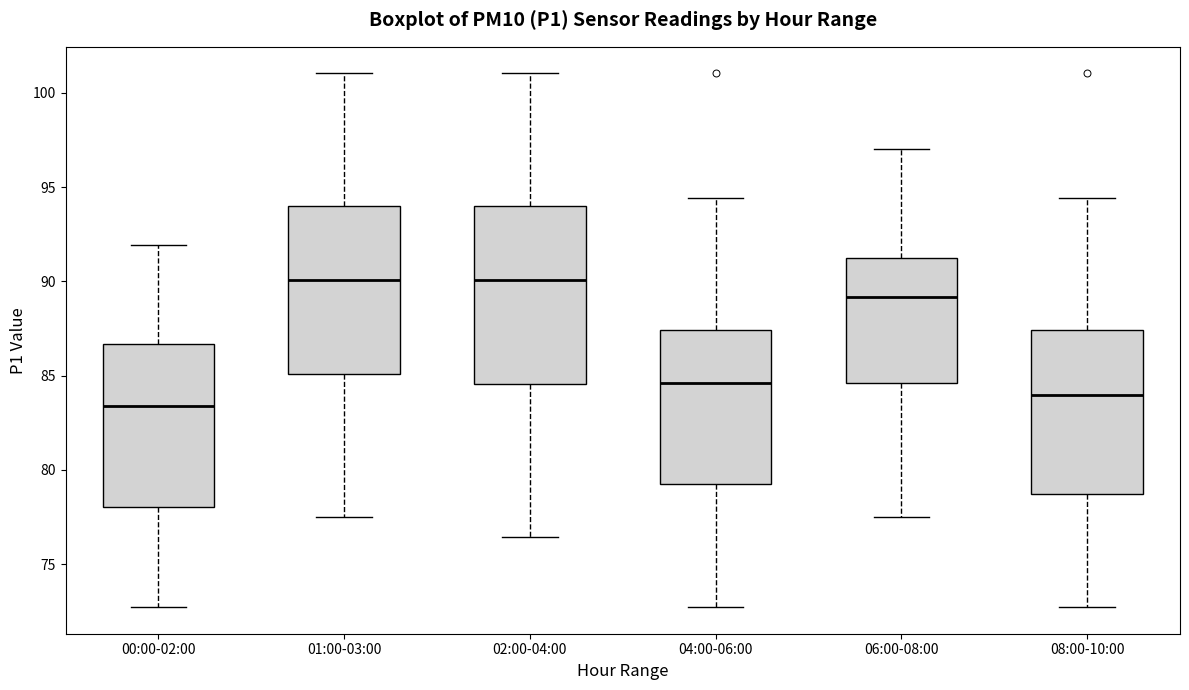

Where does the upper whisker of the box for 06:00-08:00 end on the y-axis? The values are not printed on the chart, so give them approximately, as read against the axis.

97.0